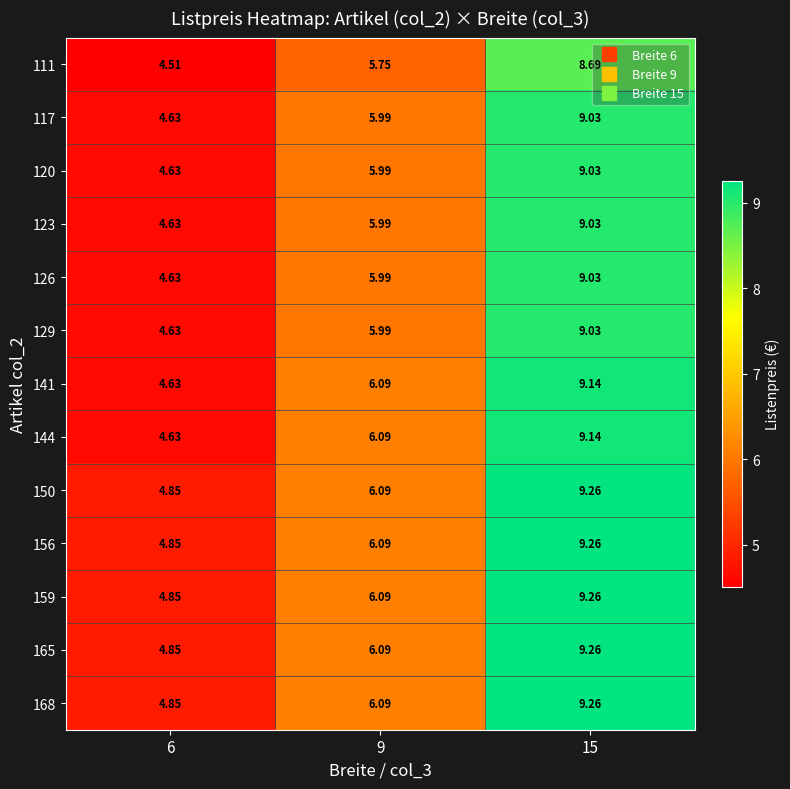

How many distinct data groups are displayed?

13